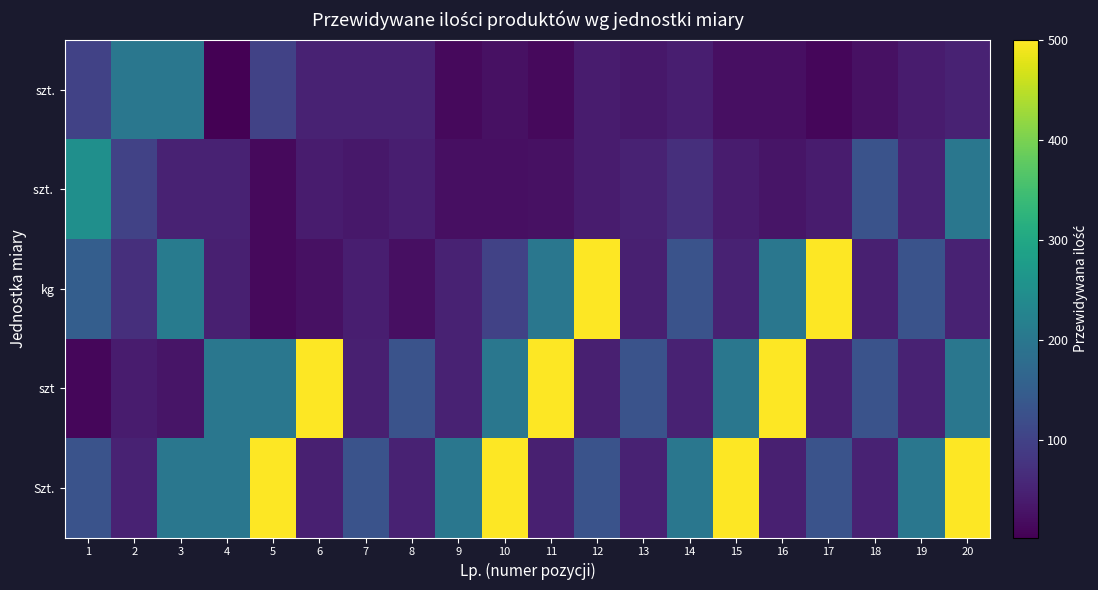

What is the total value across all series at 6?

660